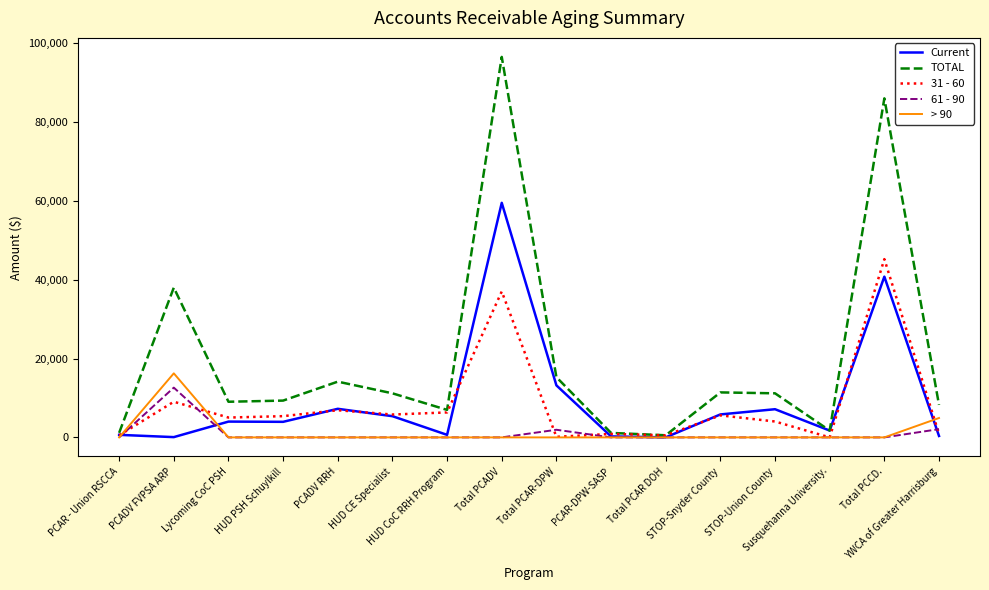

Which series has the largest range (max minus min)?

TOTAL